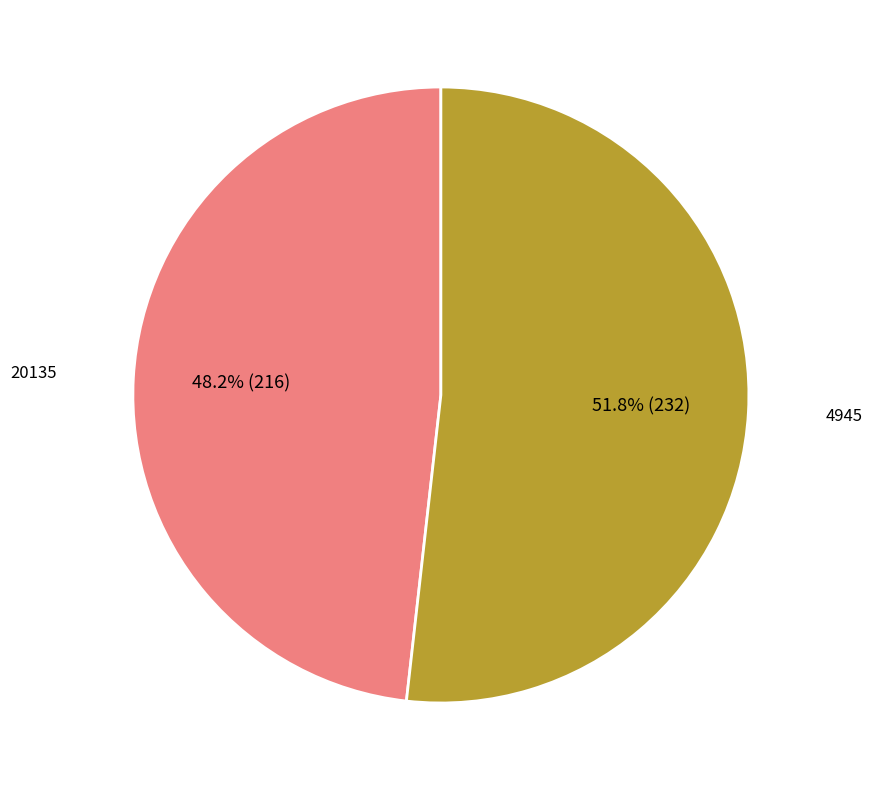

Does any single category account for the majority?

Yes